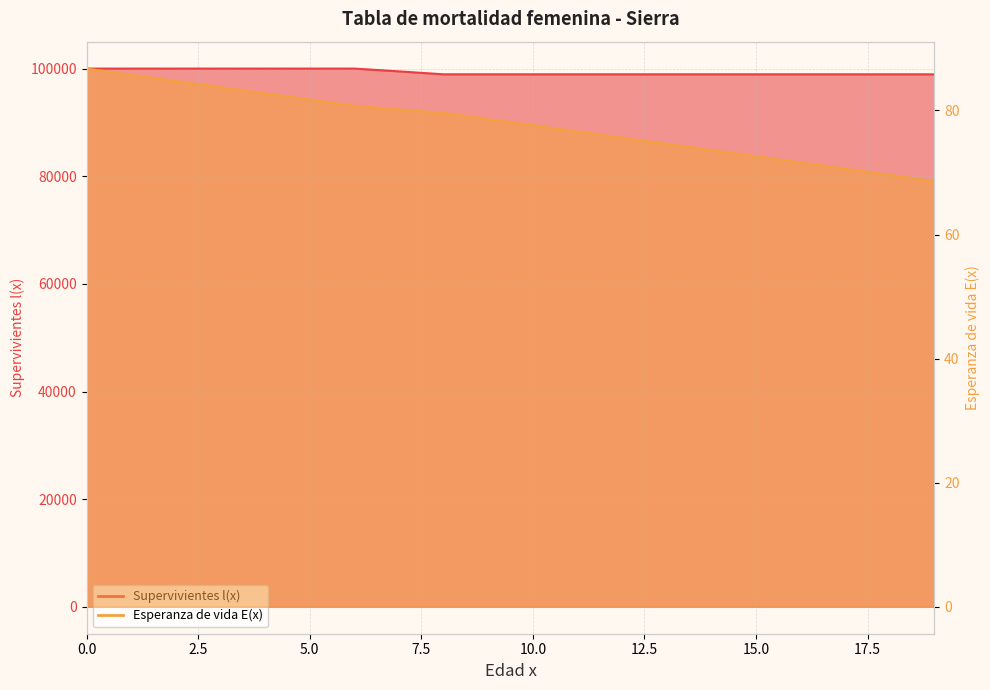

Where is Supervivientes l(x) nearest to the value 99466?

7